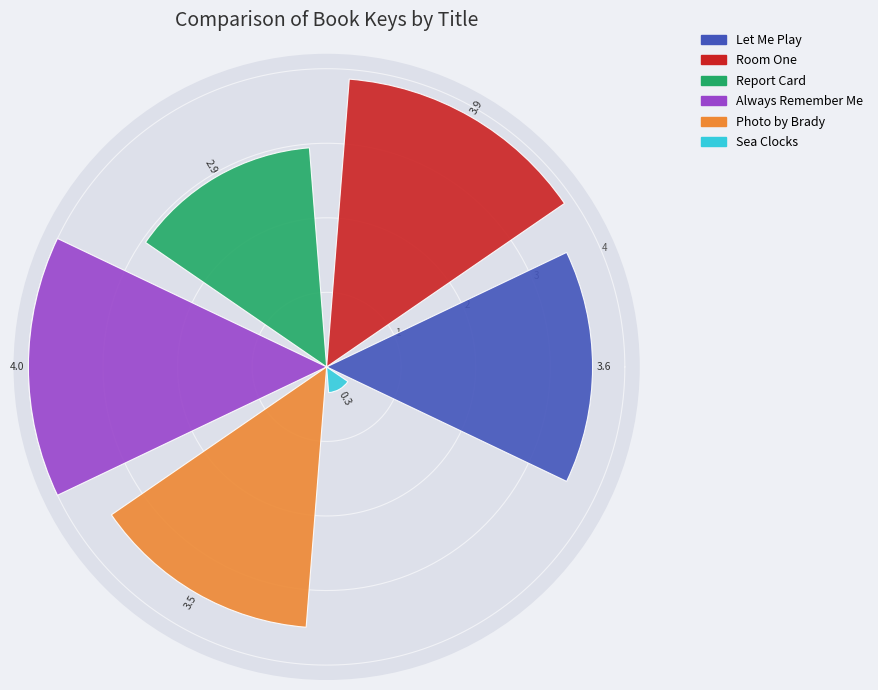

What is the difference between the maximum and minimum values?

3.7